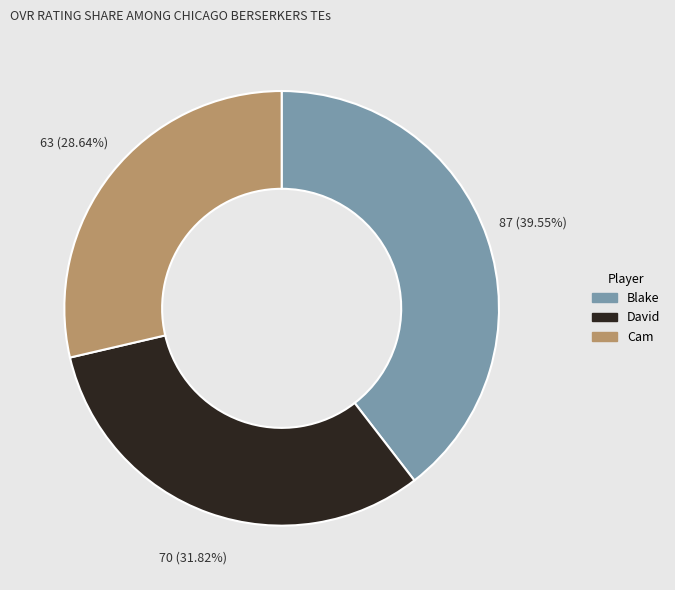

What percentage is the David slice, to the nearest percent?

32%